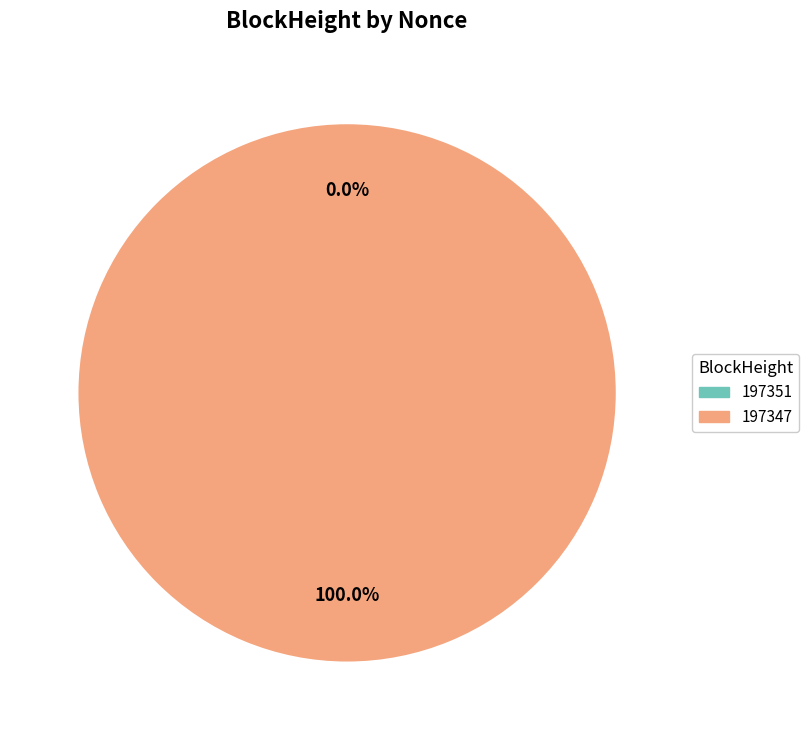

Rank the categories by value from highest to lowest.

197347, 197351